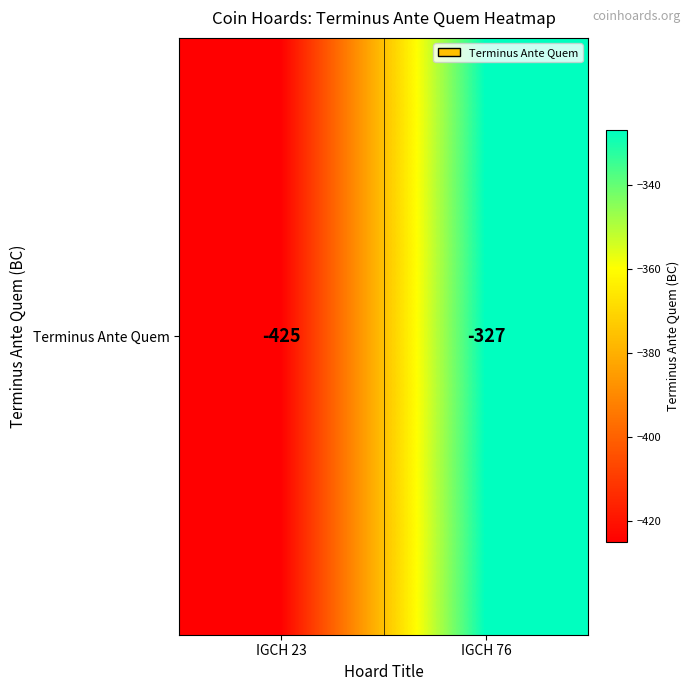

At which category does the chart reach its peak across all series?

IGCH 76